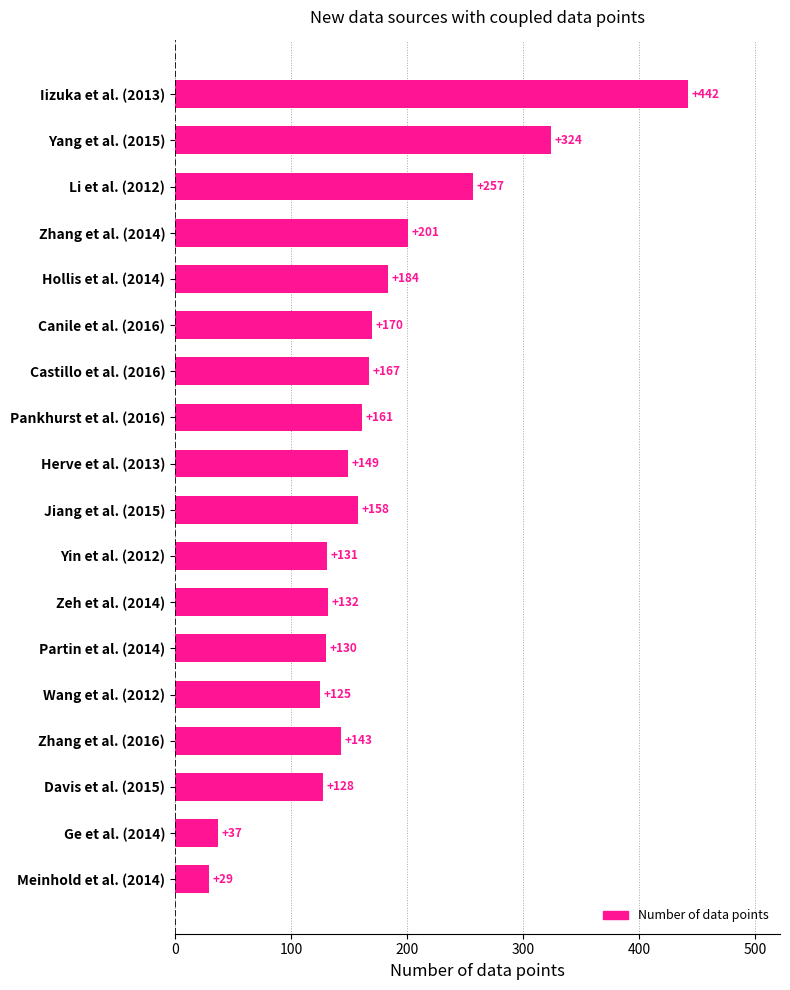

What is the maximum value shown in the chart?

442